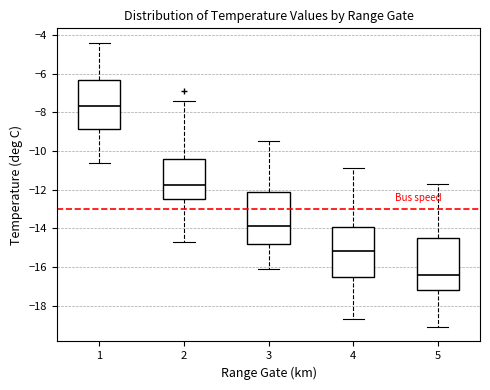

Reading left to right, transcribe this box plot: for each box, give where its median line is, the range the box spans, and where its two whiskers end, as read against the y-axis. The values are not printed on the chart, so give them approximately, as read against the axis.

1: median -7.6, box -8.8 to -6.4, whiskers -10.6 to -4.4
2: median -11.8, box -12.4 to -10.4, whiskers -14.6 to -7.4
3: median -13.8, box -14.8 to -12.2, whiskers -16.0 to -9.4
4: median -15.2, box -16.4 to -13.8, whiskers -18.6 to -10.8
5: median -16.4, box -17.2 to -14.4, whiskers -19.0 to -11.6